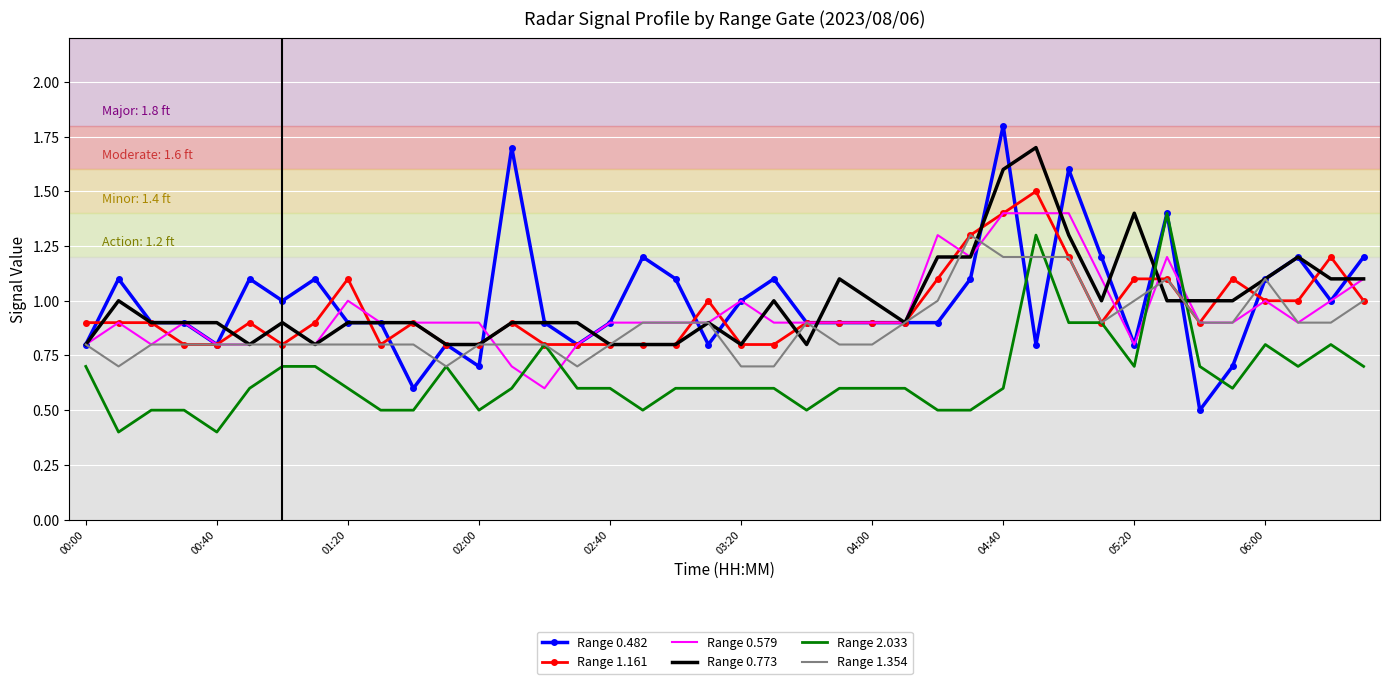

What is the minimum value for Range 1.354?

0.7